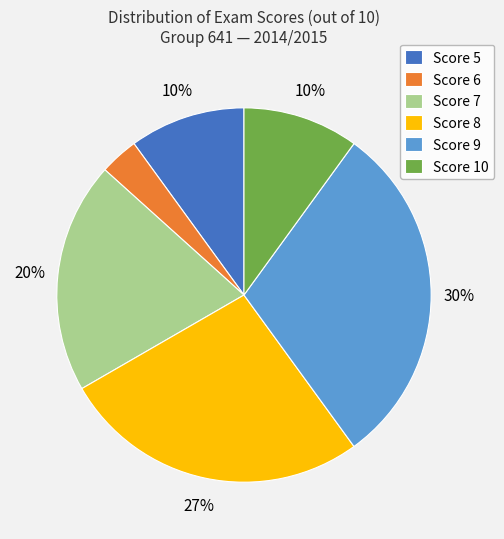

Combined, do Score 7 and Score 5 account for over 50%?

No